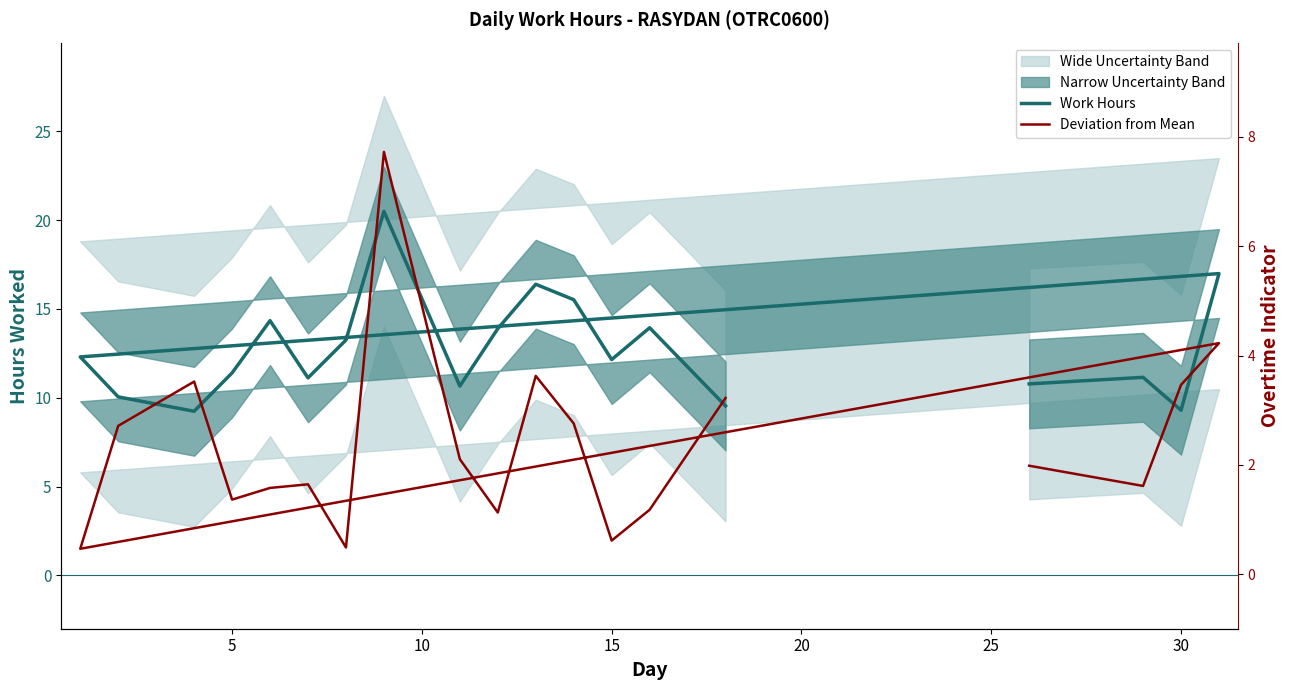

True or false: Deviation from Mean and Work Hours cross at least once.

False